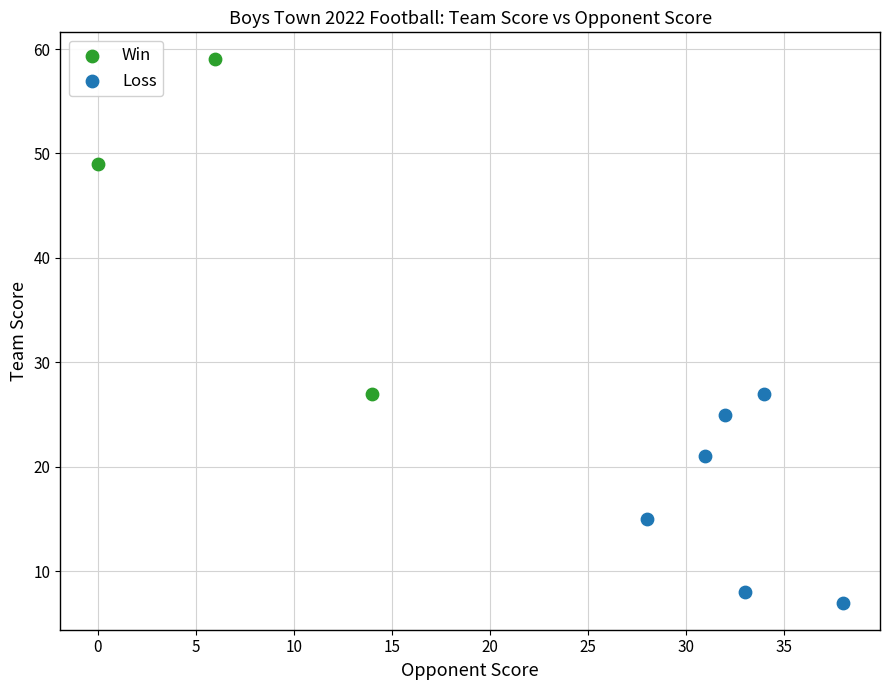

Which series contains the lowest Y value?

Loss